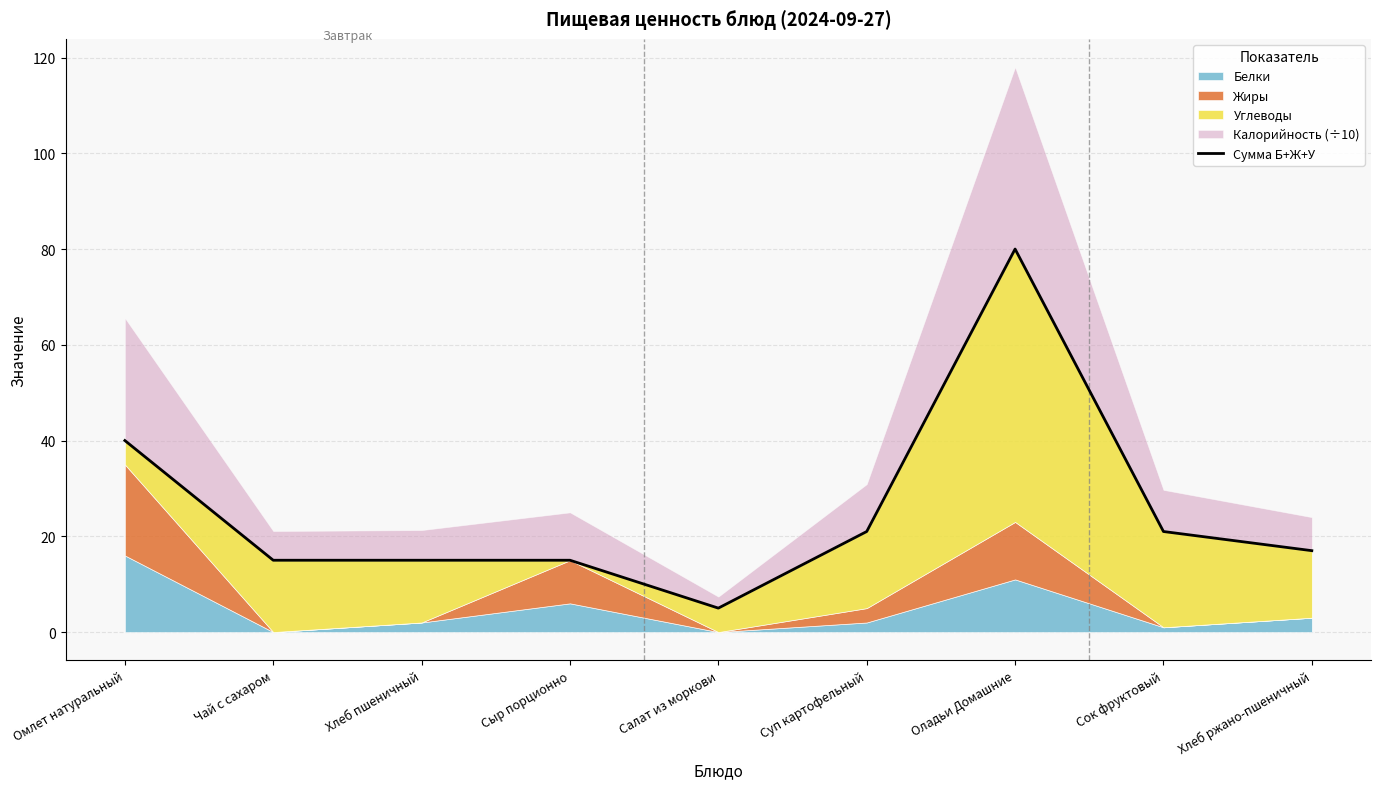

Rank the categories by value from highest to lowest.

Оладьи Домашние, Омлет натуральный, Суп картофельный, Сок фруктовый, Хлеб ржано-пшеничный, Чай с сахаром, Хлеб пшеничный, Сыр порционно, Салат из моркови